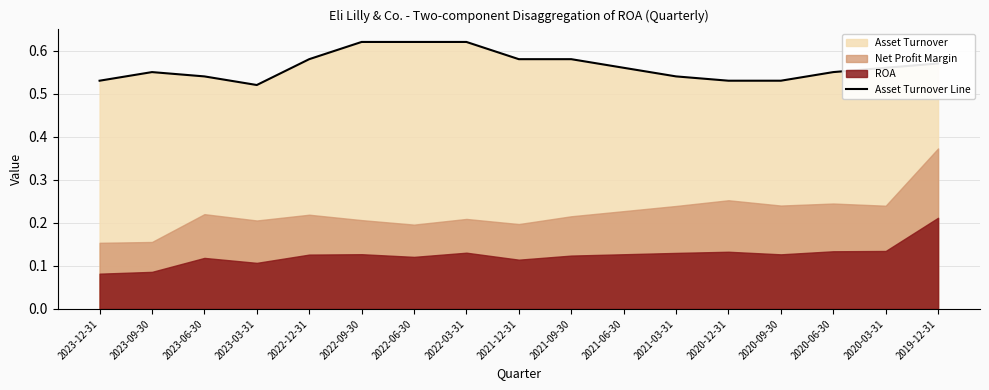

The Asset Turnover Line series shows 0.9 at 2021-09-30. True or false?

False